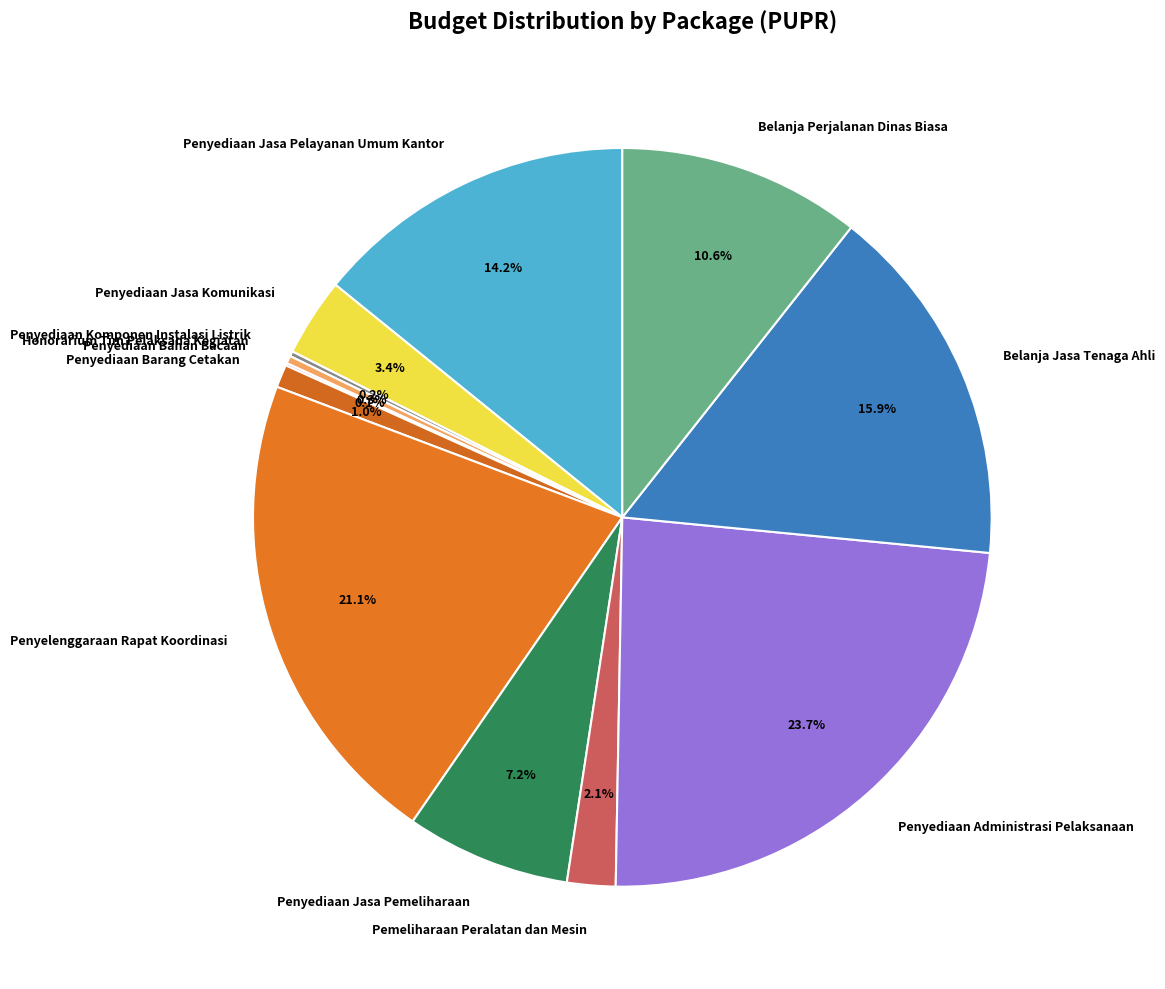

What percentage do Penyediaan Jasa Pelayanan Umum Kantor and Belanja Perjalanan Dinas Biasa together represent?

24.8%